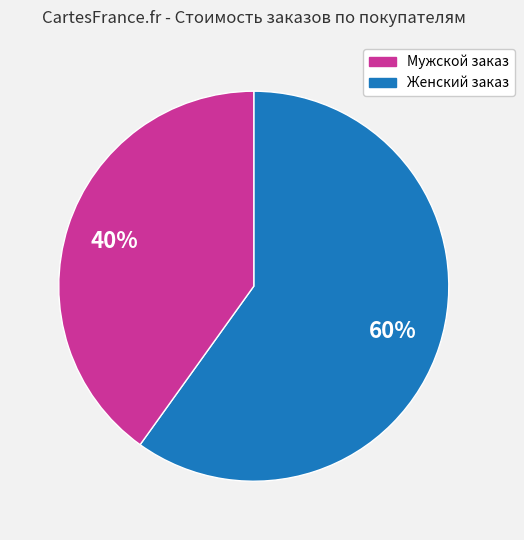

What percentage is the Мужской заказ slice, to the nearest percent?

60%